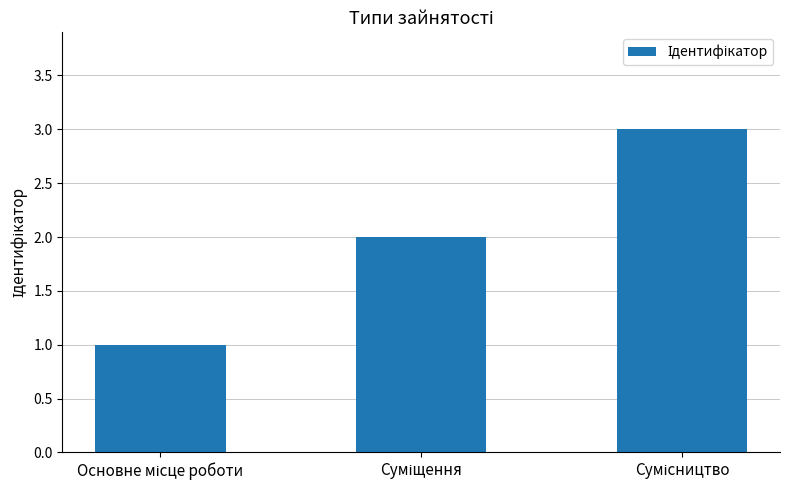

What is the greatest value displayed?

3